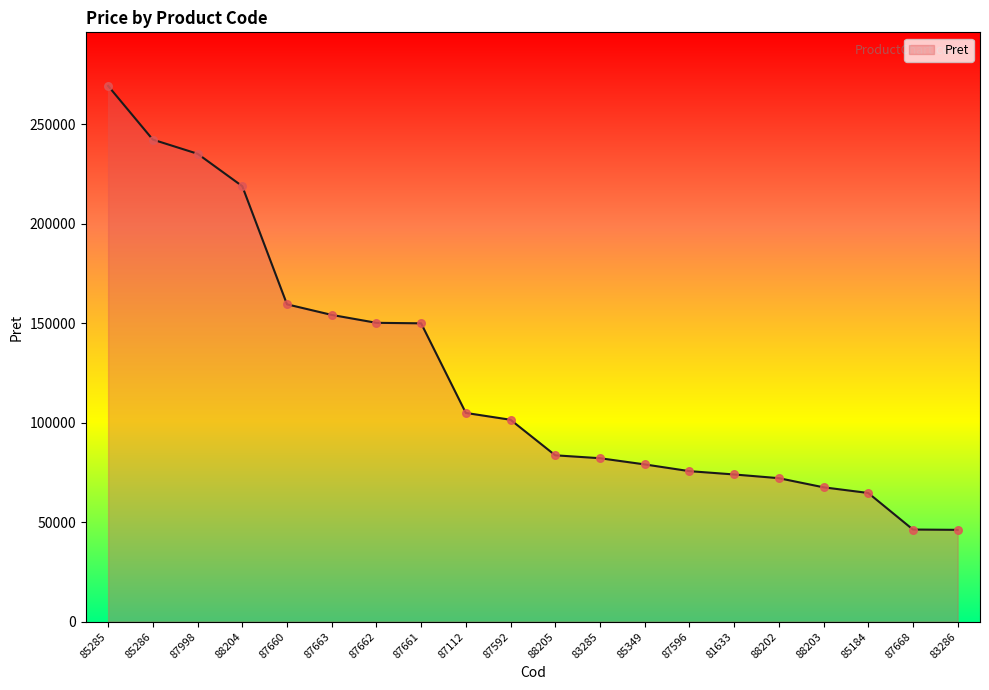

What is the ratio of the value at 87998 to the value at 88204?

1.1